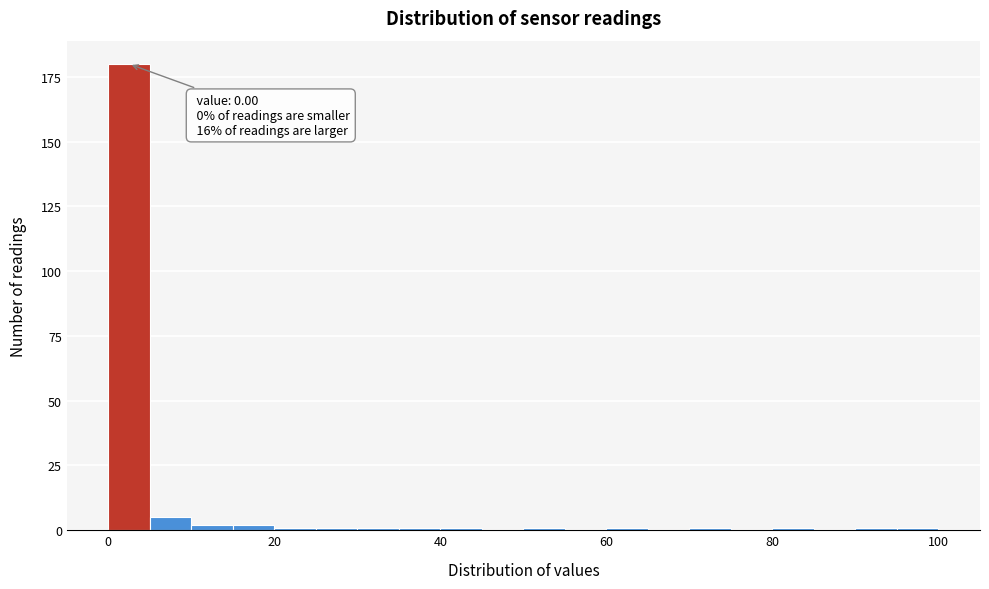

Read against the x-axis, roughly where is the centre of the tallest bar?

2